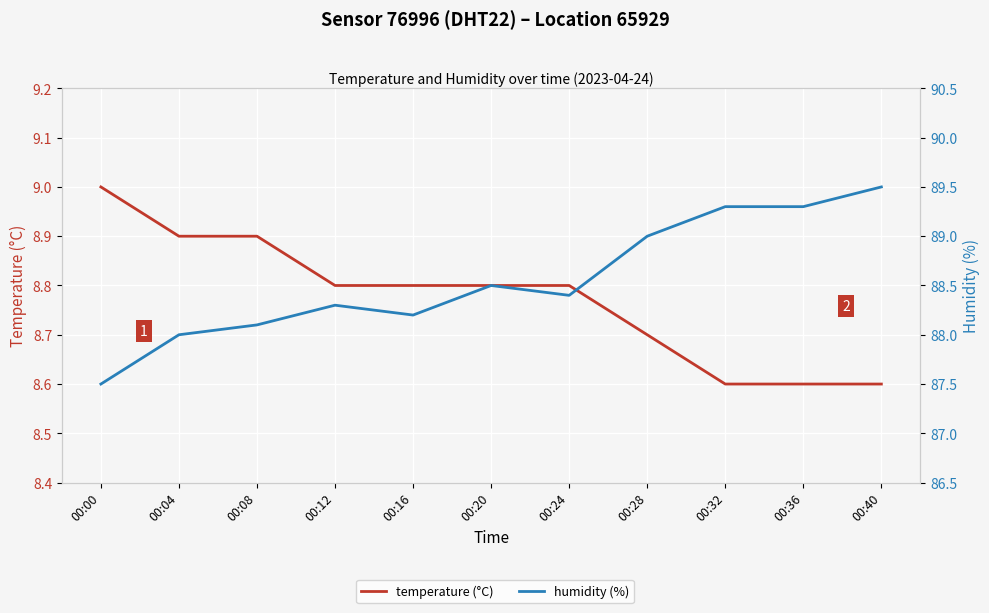

The temperature (°C) series shows 8.8 at 00:12. True or false?

True